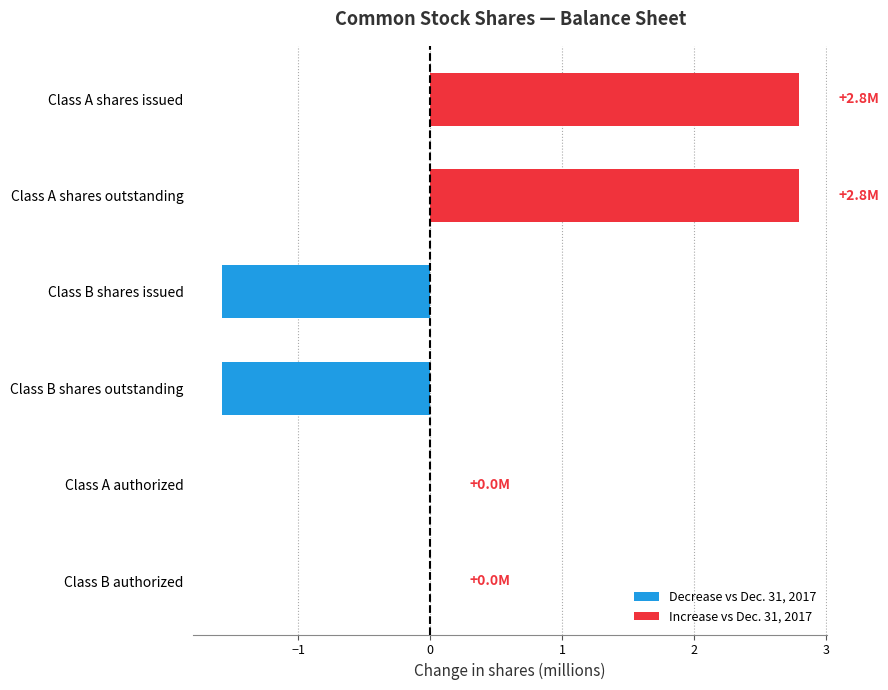

Count the number of data series in this chart.

1